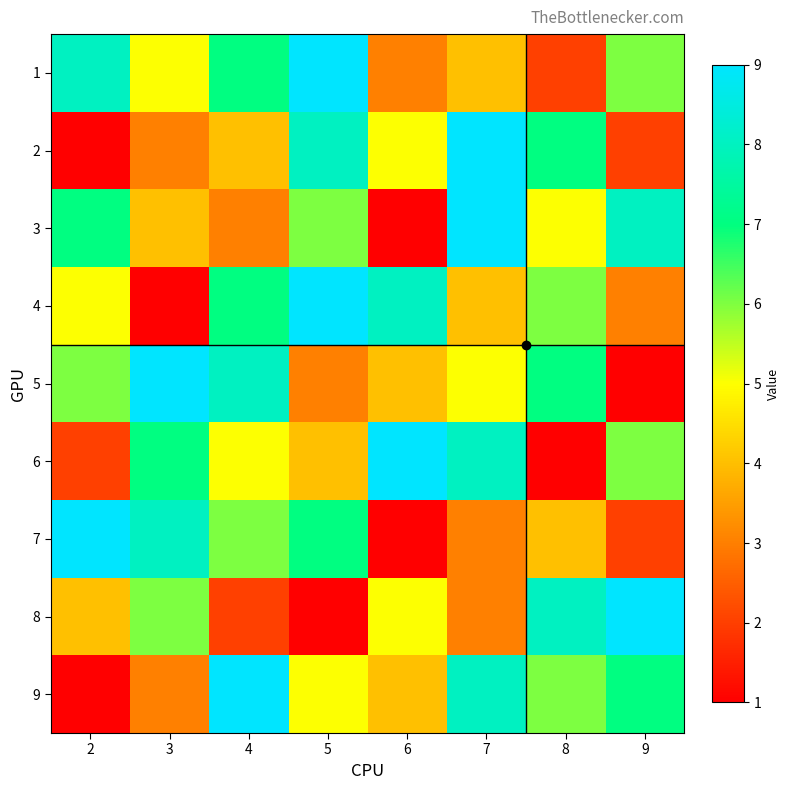

What is the spread (max minus min) of values at 5?

8